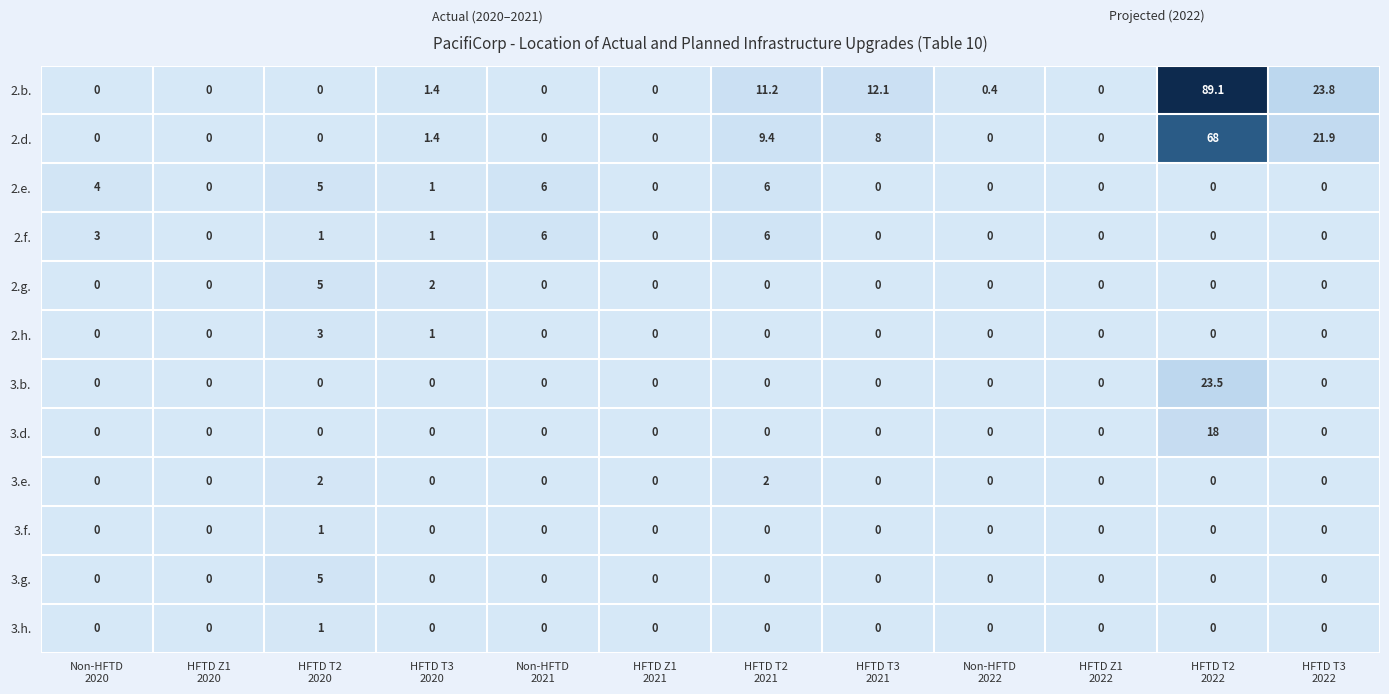

What is the difference between the maximum and second lowest values in the 2.f. series?

6.0